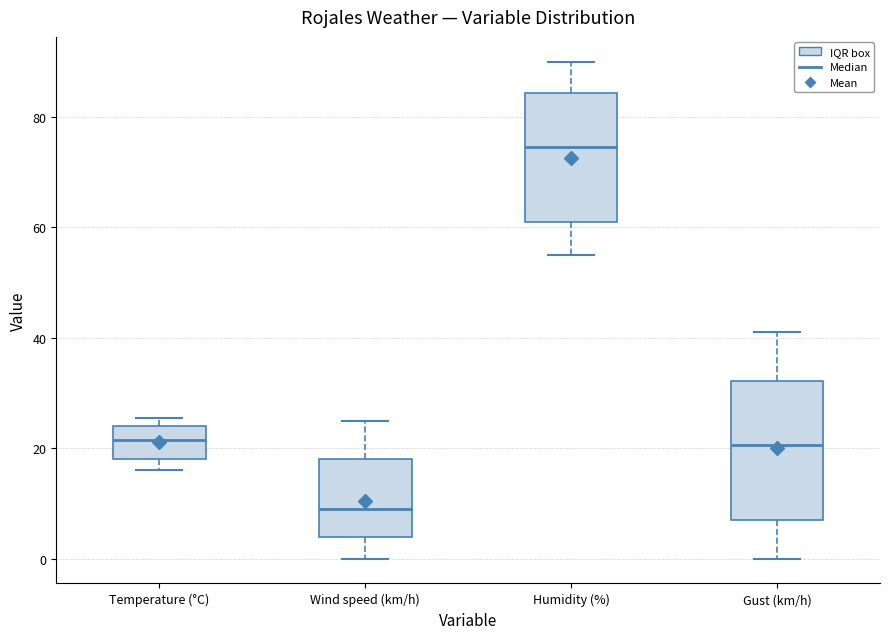

Comparing the boxes themselves (not the whiskers), which one is the tallest?

Gust (km/h)